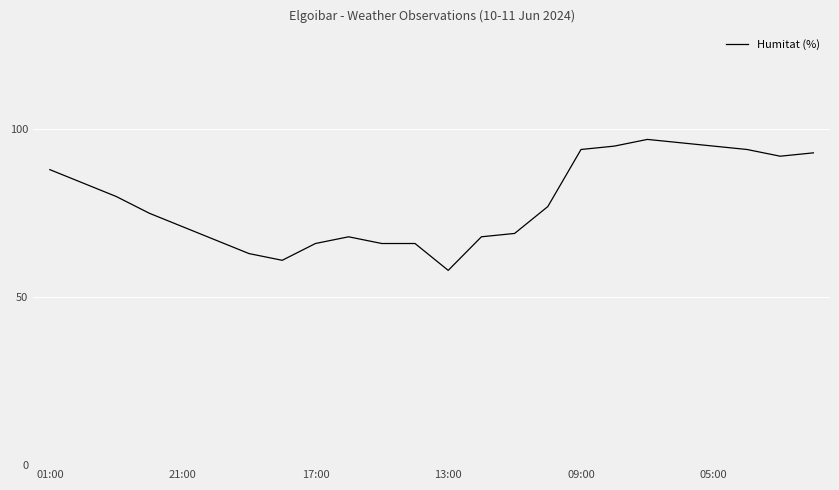

What is the greatest value displayed?

97